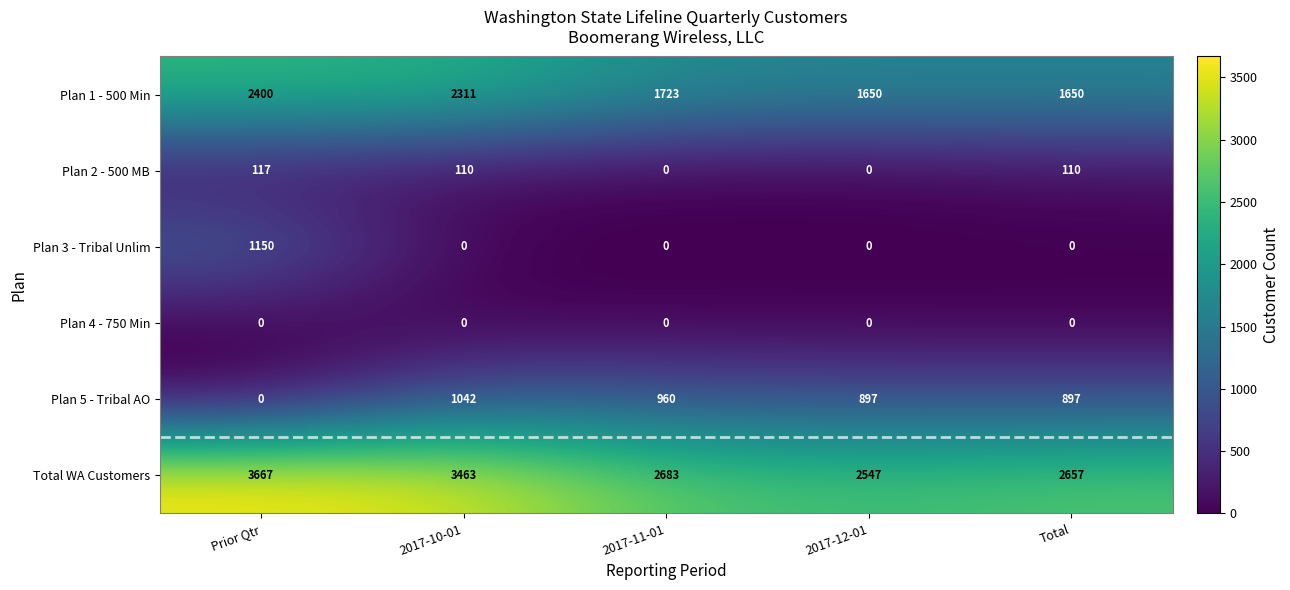

What is the sum of the Plan 2 - 500 MB values at 2017-10-01 and 2017-11-01?

110